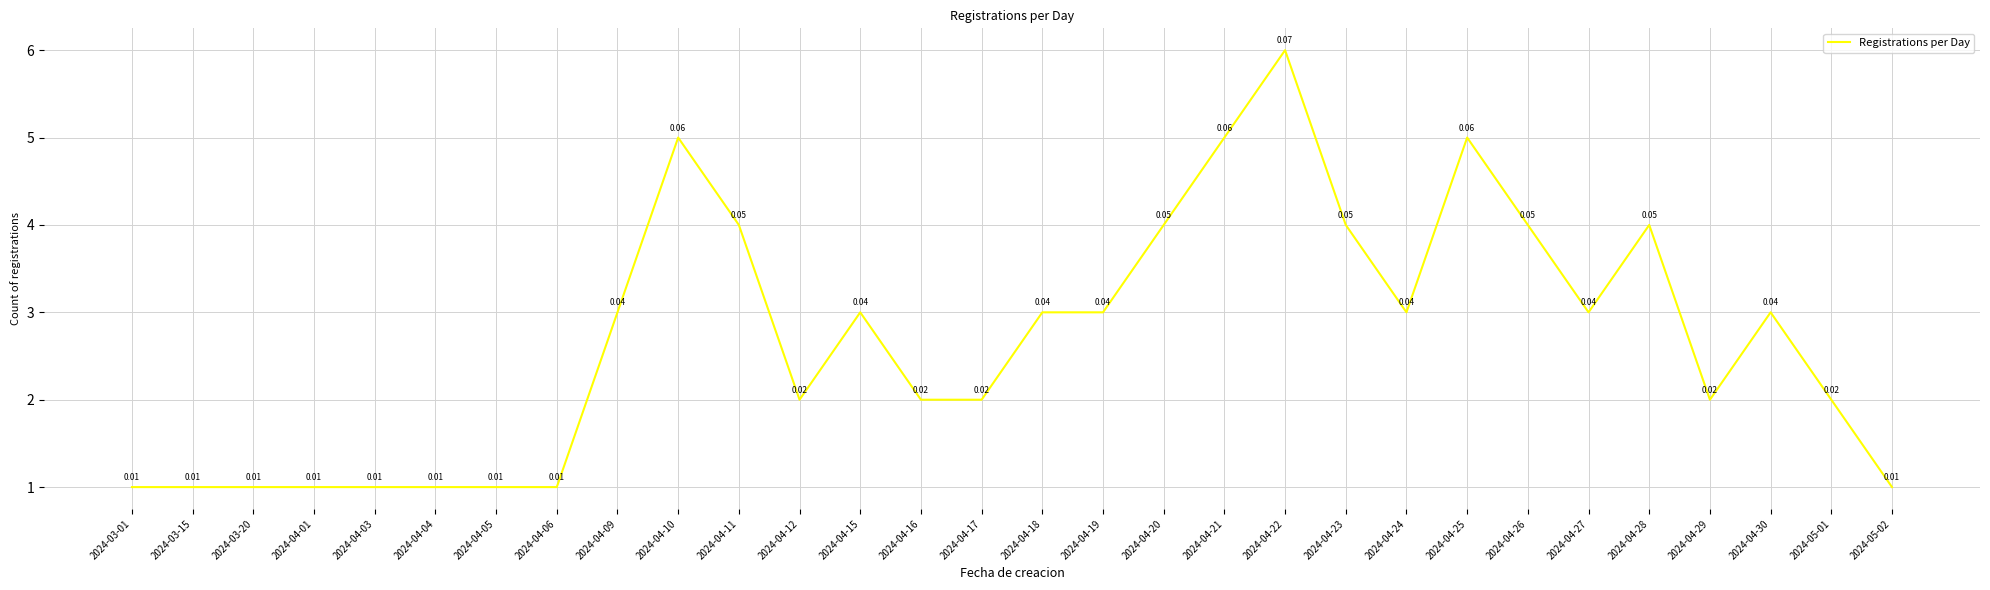

The value at 2024-04-24 is 3. True or false?

True